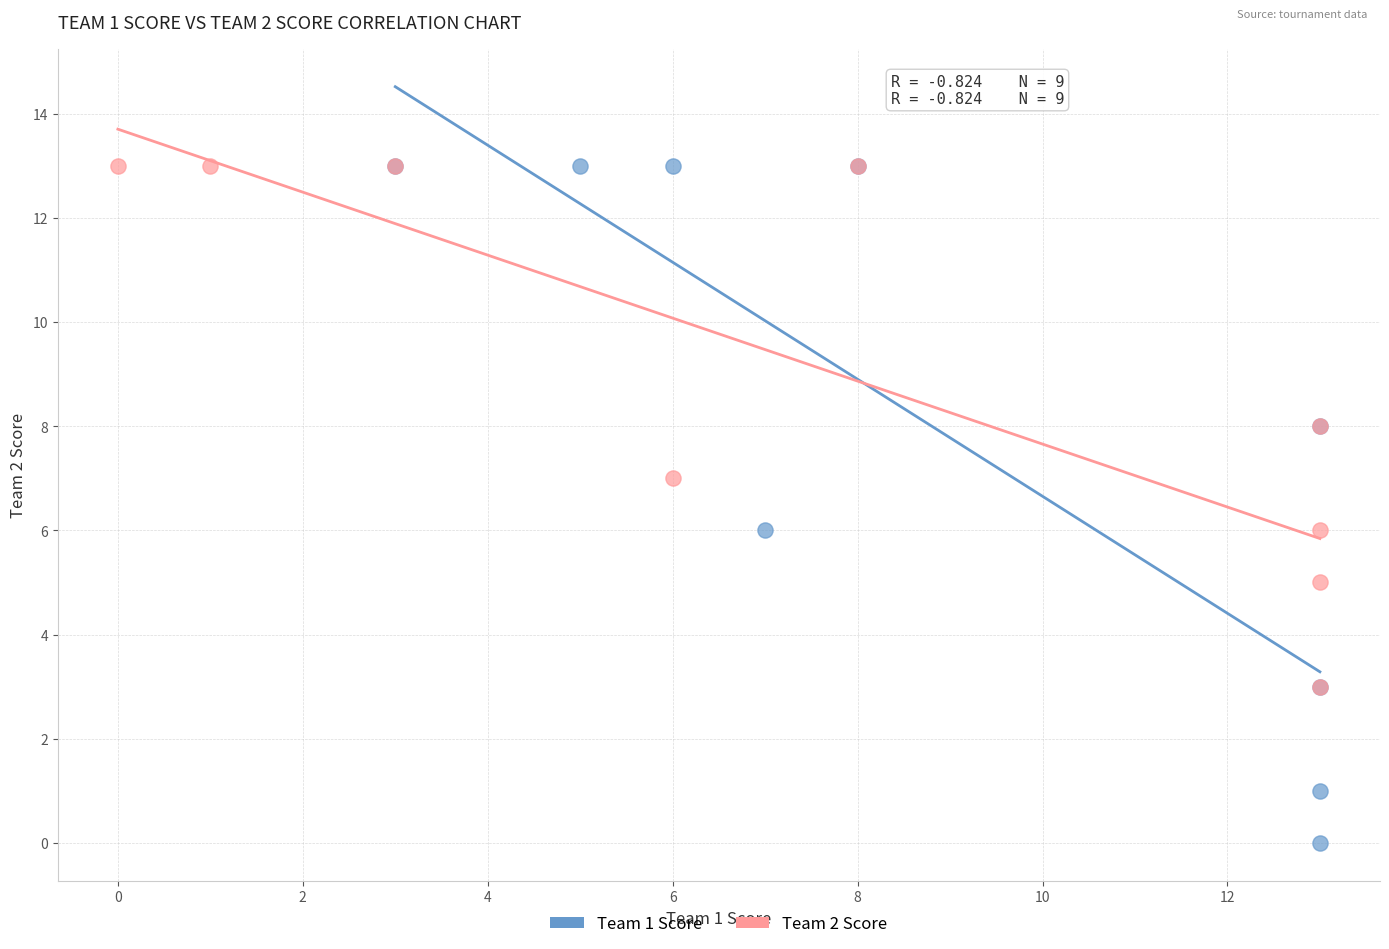

Which series contains the lowest Y value?

Team 1 Score